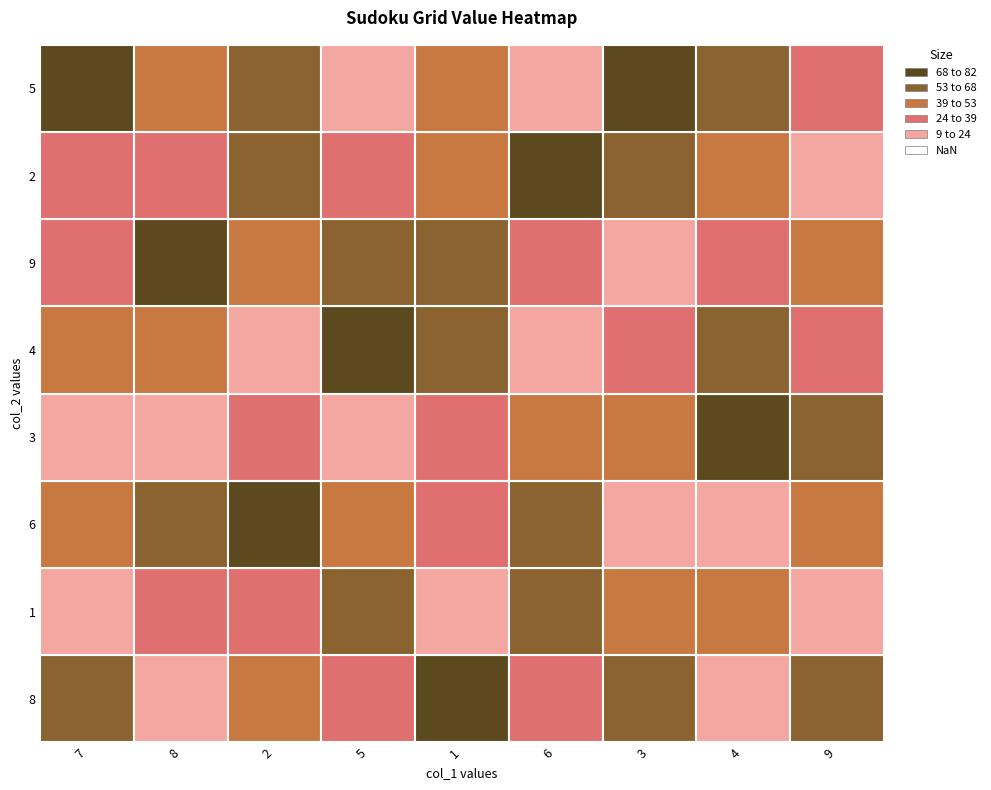

Between 2 and 7, which is larger?

7